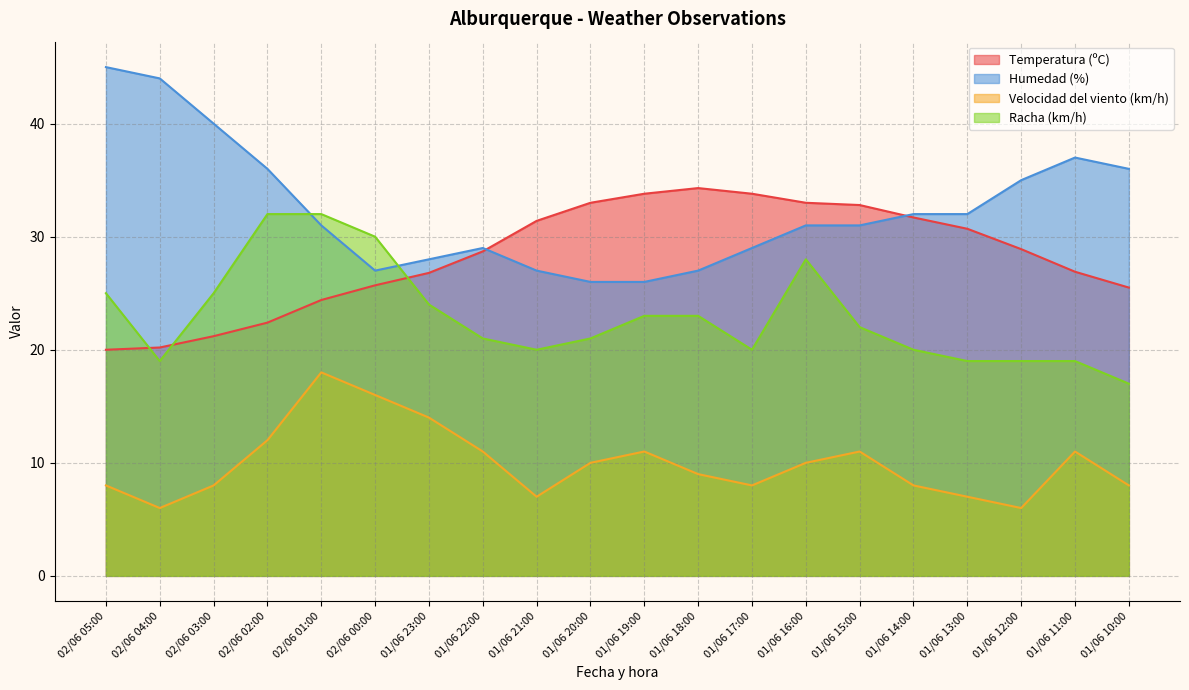

What are all the series names shown in the legend?

Temperatura (ºC), Humedad (%), Velocidad del viento (km/h), Racha (km/h)